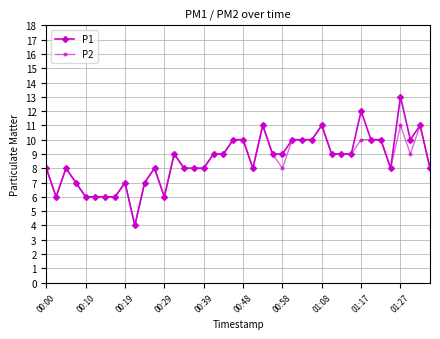

True or false: P1 has more than 2 points higher than both neighbors.

True